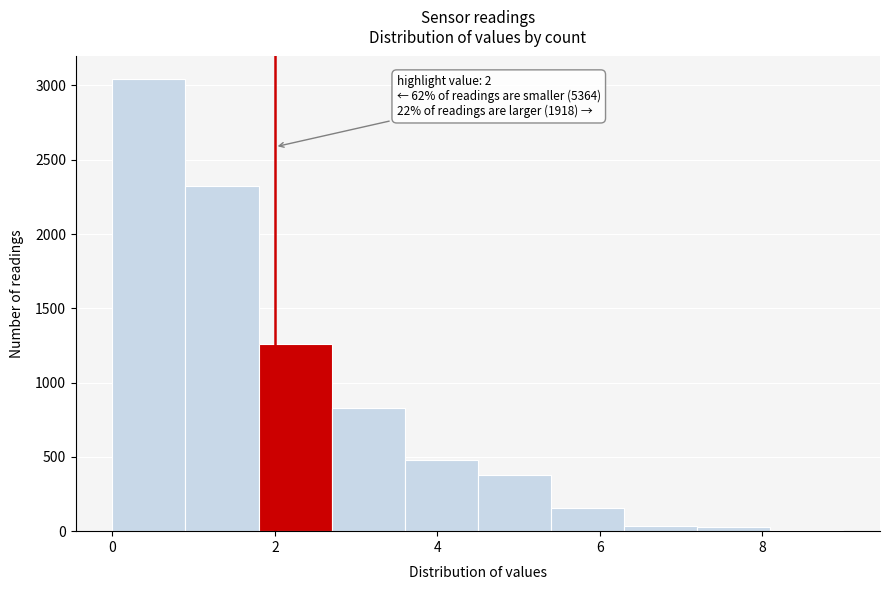

Which range on the x-axis has the tallest bar?

0.0 to 0.9